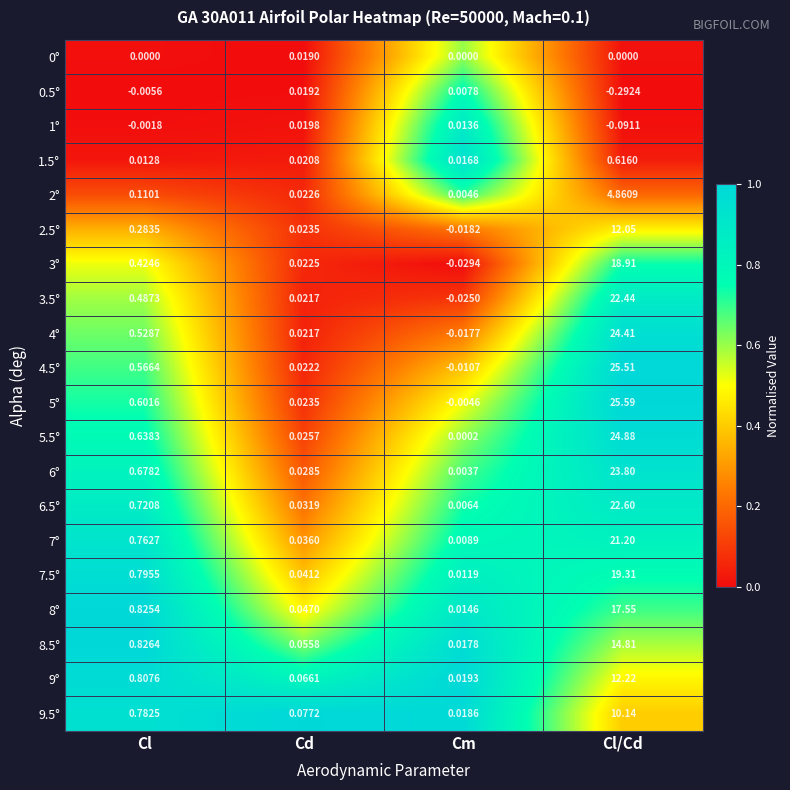

Is the value of 0° at Cl/Cd greater than the value of 9° at Cd?

No